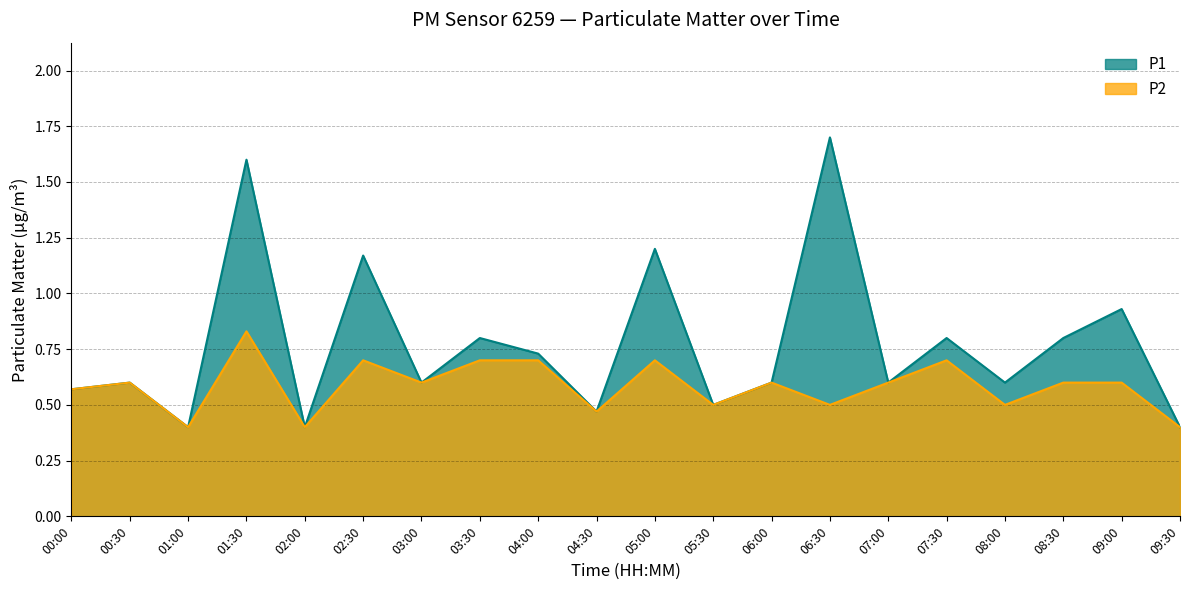

True or false: P2 has a value of 0.6 at 06:00.

True